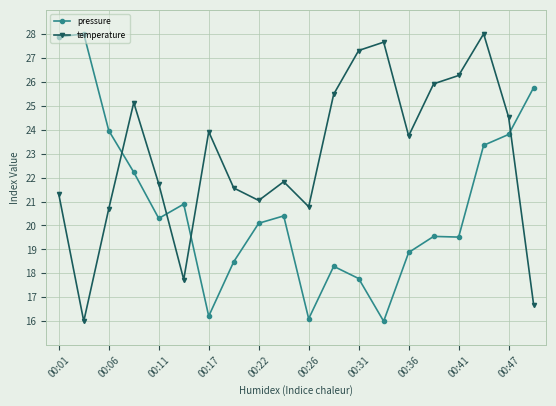

Which series ends up on top after the final intersection of temperature and pressure?

pressure